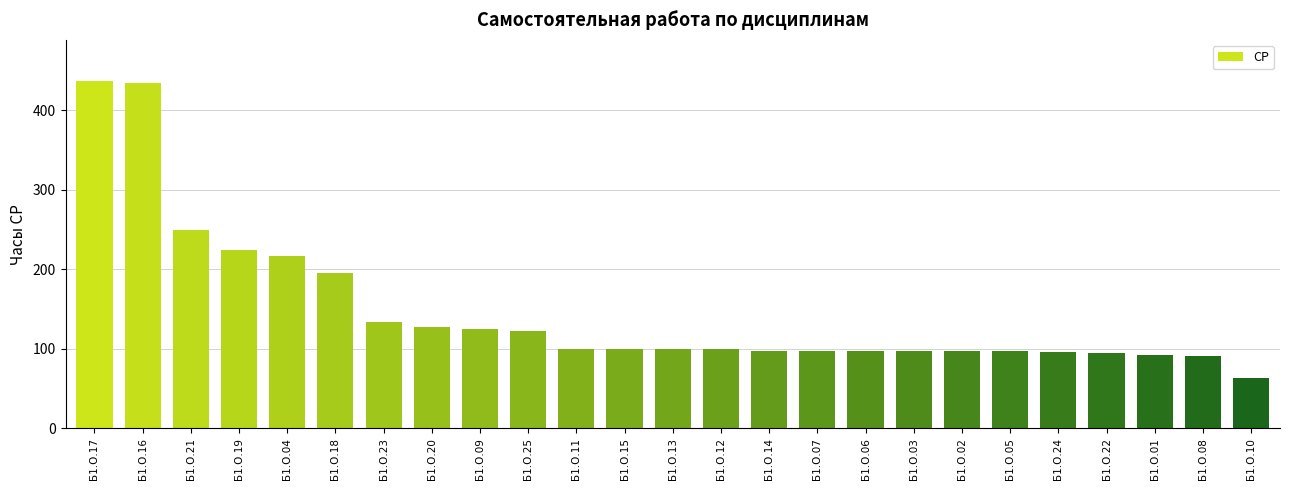

True or false: the data shows 155.8 at Б1.О.22.

False